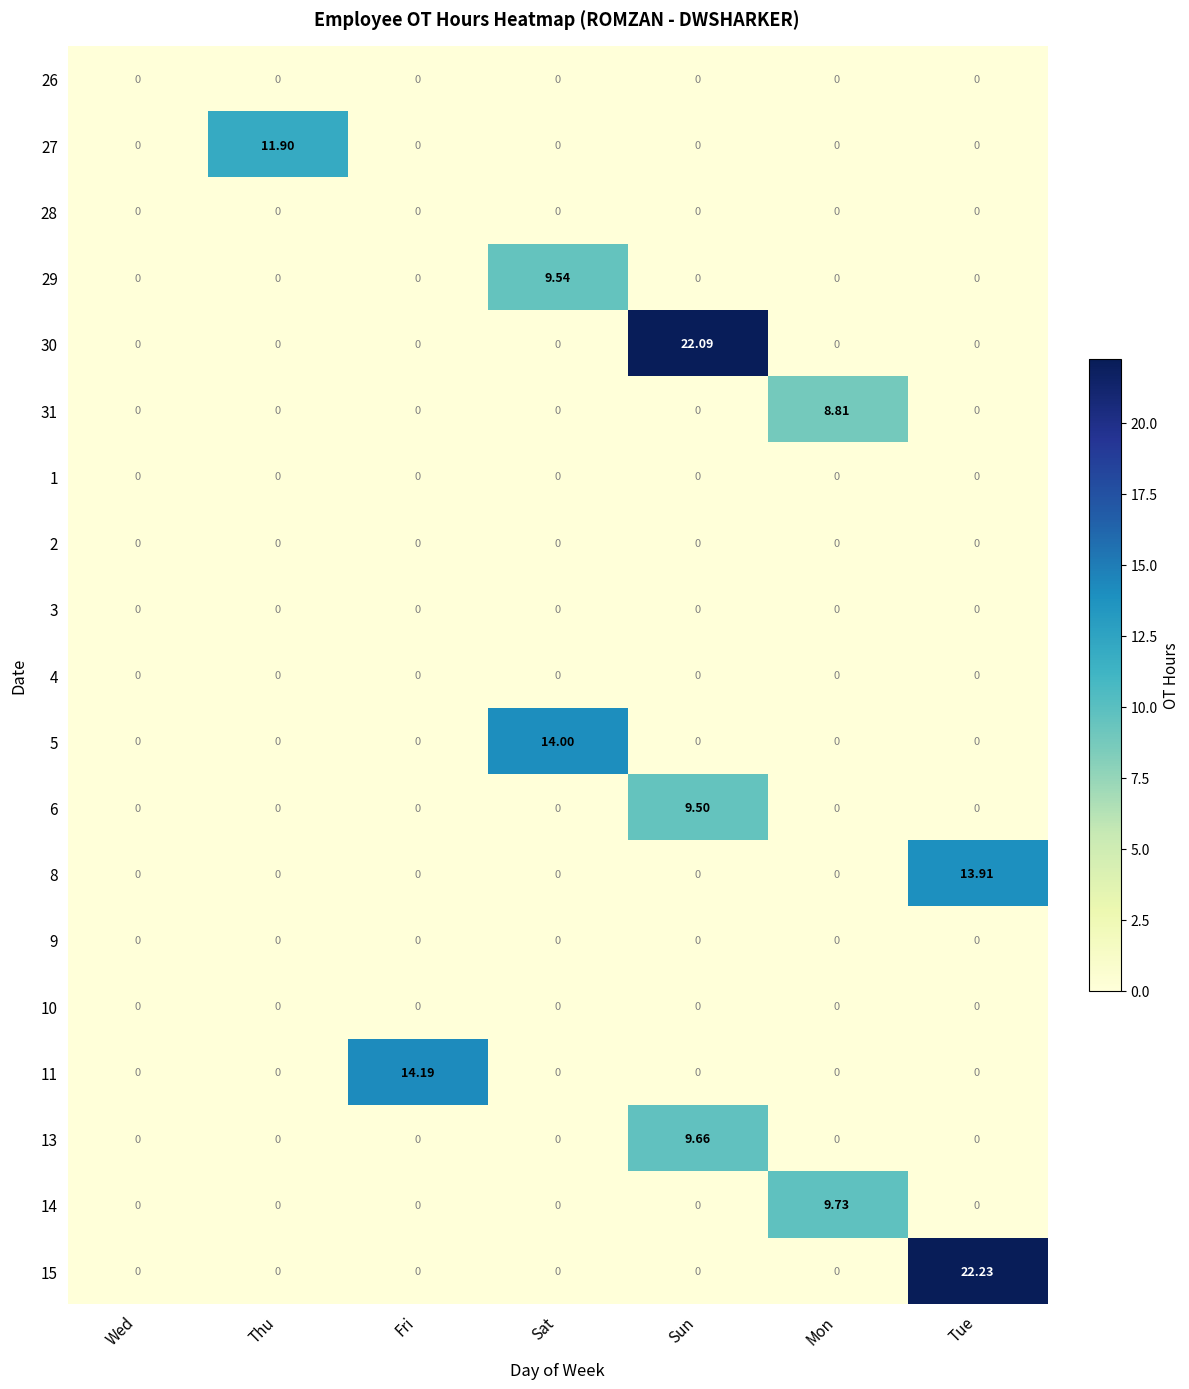

At how many categories does at least one series exceed 15?

2